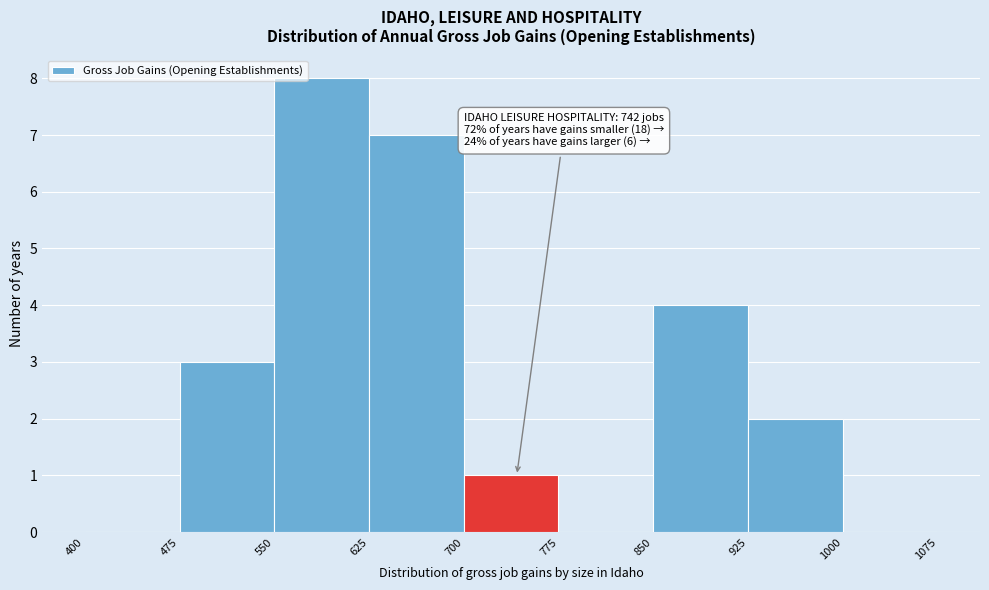

Which range on the x-axis has the tallest bar?

550 to 625